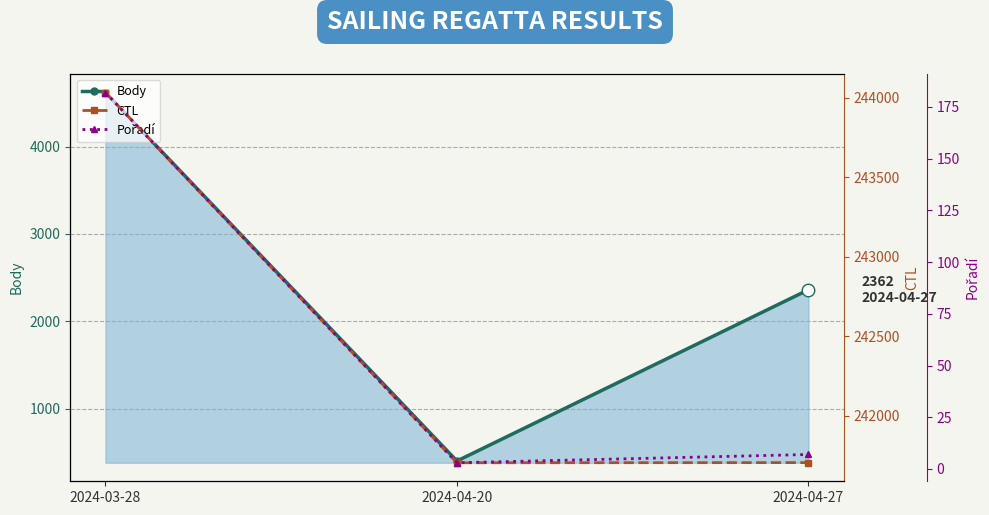

What is the average value of the Pořadí series?

64